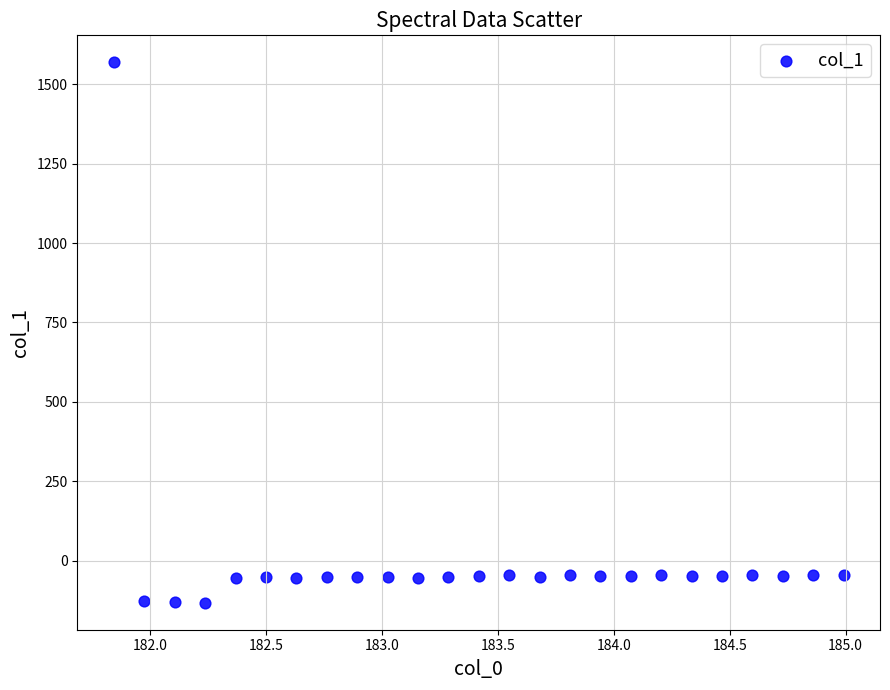

What is the range of Y values (max minus min)?

1702.4